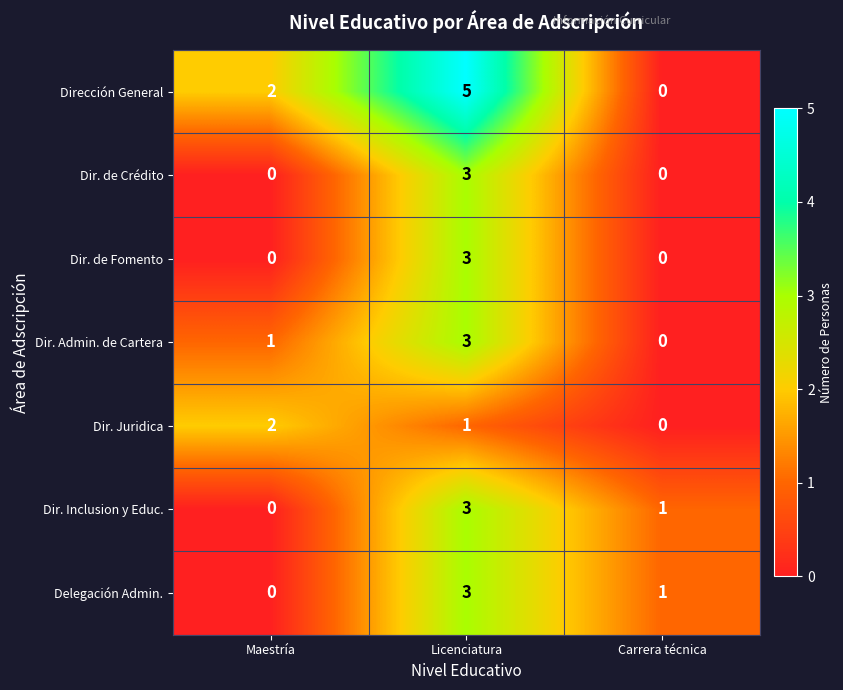

Count the number of data series in this chart.

7